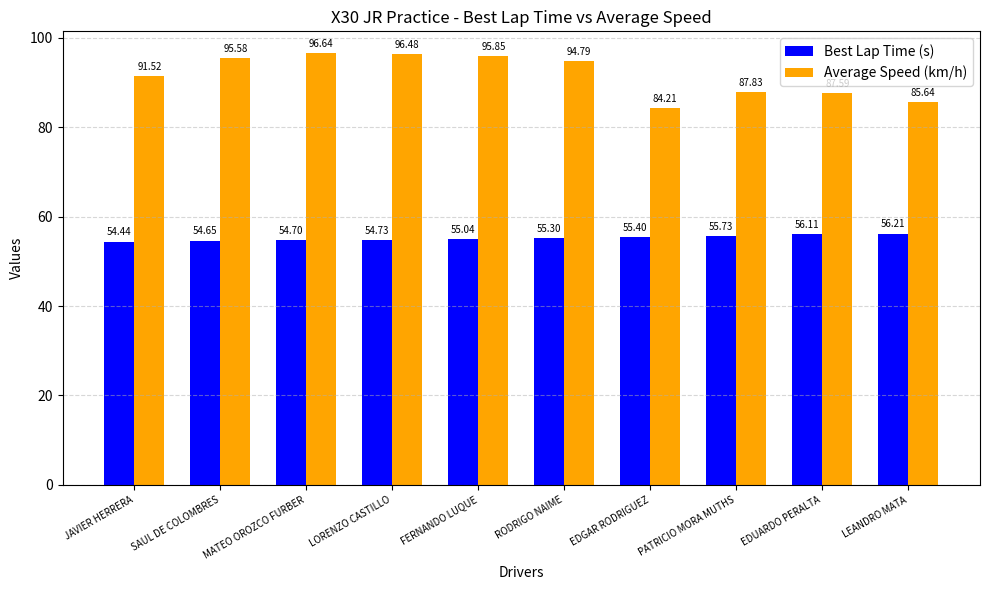

List the labels in order of Average Speed (km/h) value, smallest first.

EDGAR RODRIGUEZ, LEANDRO MATA, EDUARDO PERALTA, PATRICIO MORA MUTHS, JAVIER HERRERA, RODRIGO NAIME, SAUL DE COLOMBRES, FERNANDO LUQUE, LORENZO CASTILLO, MATEO OROZCO FURBER